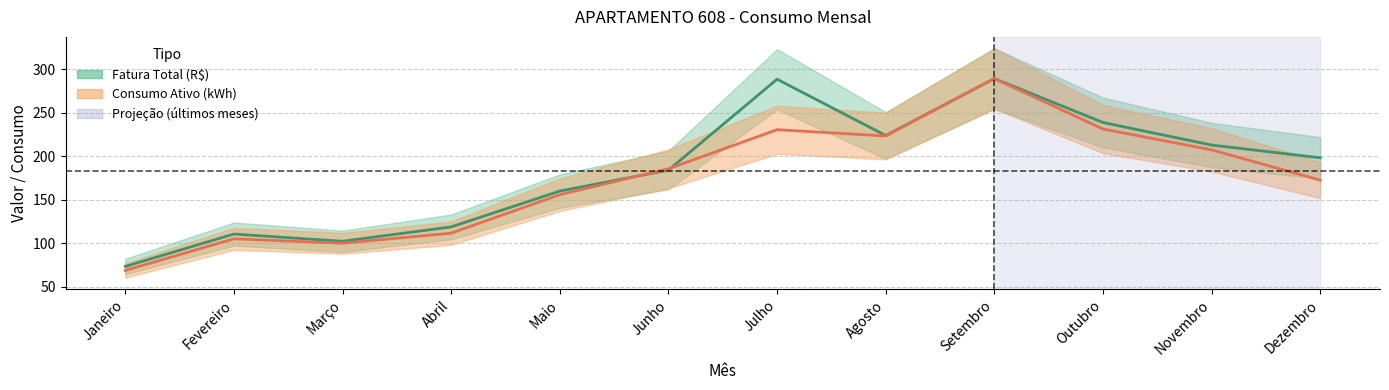

Rank the series by their maximum value, from highest to lowest.

Fatura Total (R$), Consumo Ativo (kWh)